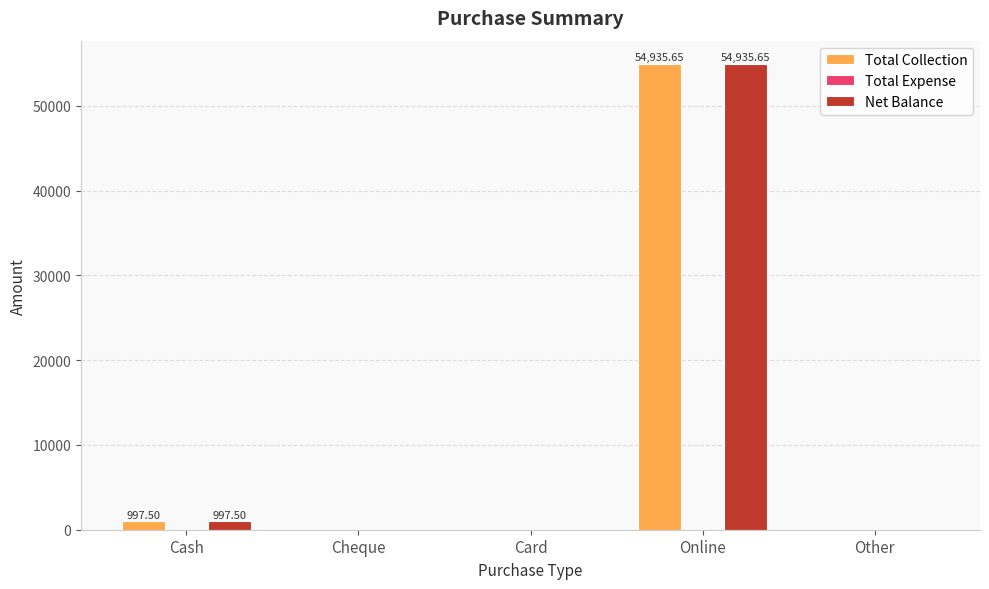

What is the sum of all Total Collection values?

55933.2